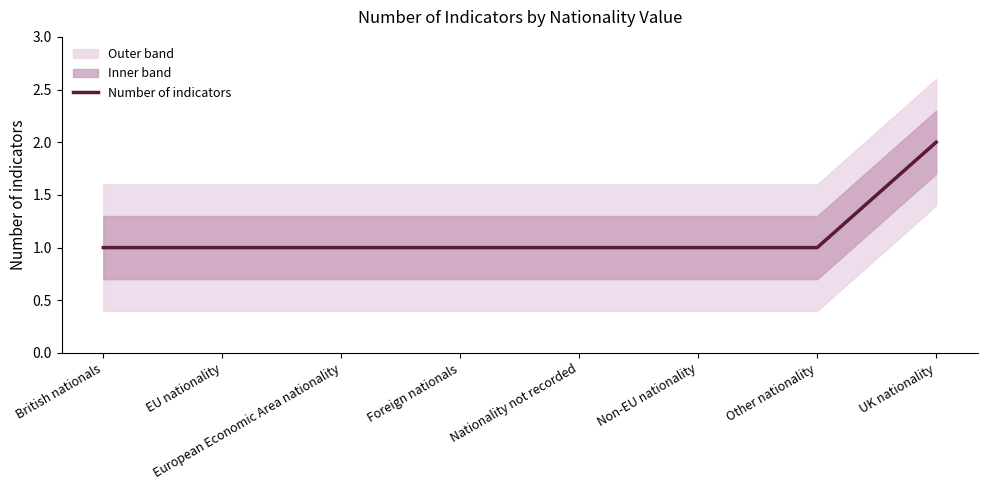

Is it true that the value at Non-EU nationality is 2?

False